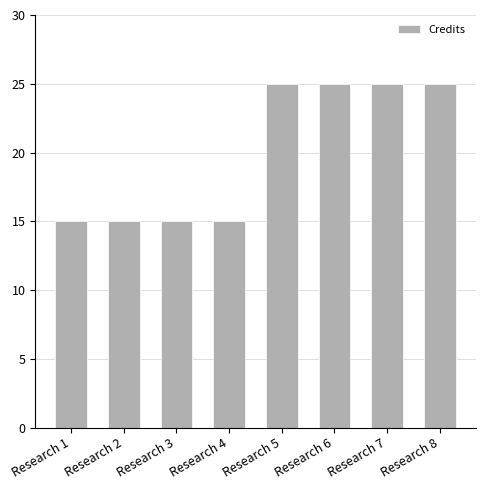

What is the value of the 1st bar from the left?

15